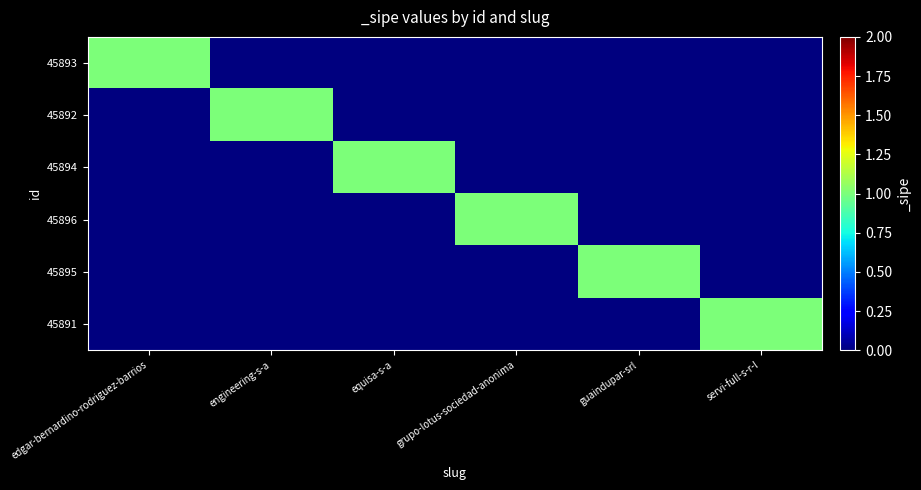

Between edgar-bernardino-rodriguez-barrios and engineering-s-a, which series saw the biggest shift?

45893